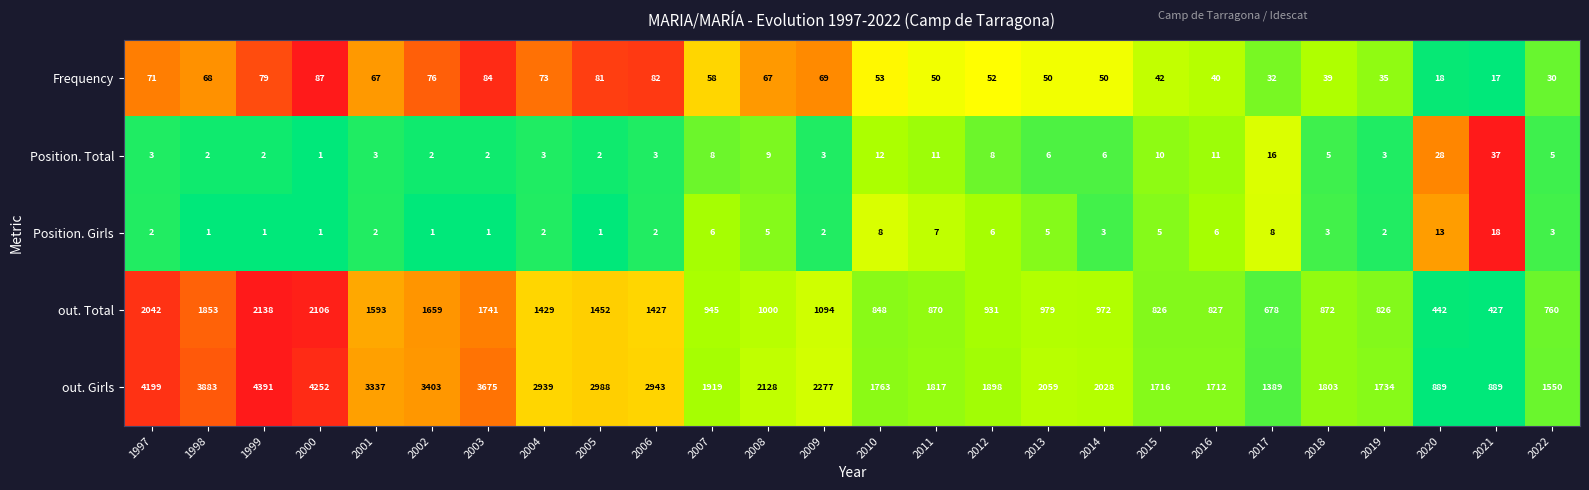

At 2013, list the series in order from largest to smallest.

out. Girls, out. Total, Frequency, Position. Total, Position. Girls